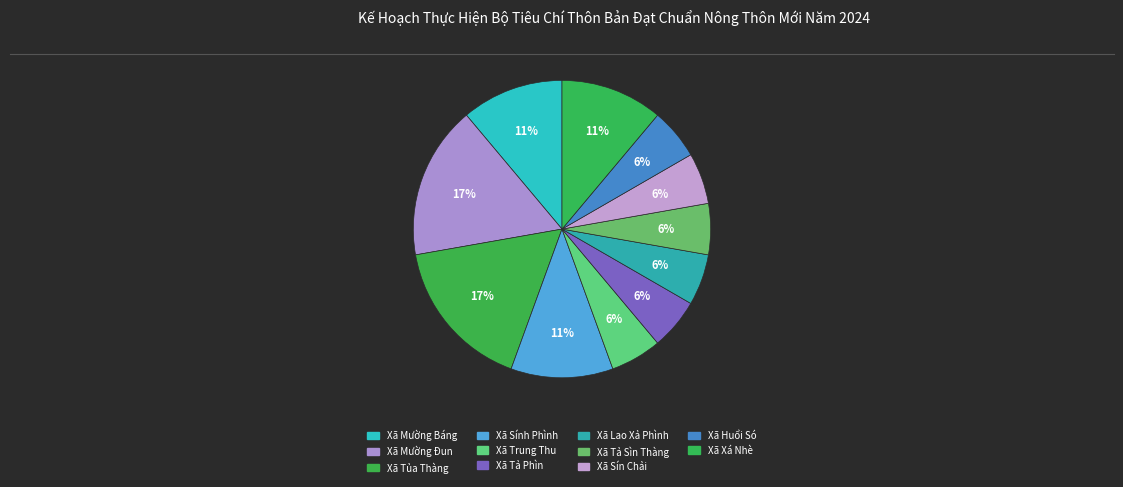

How many segments does this pie chart have?

11